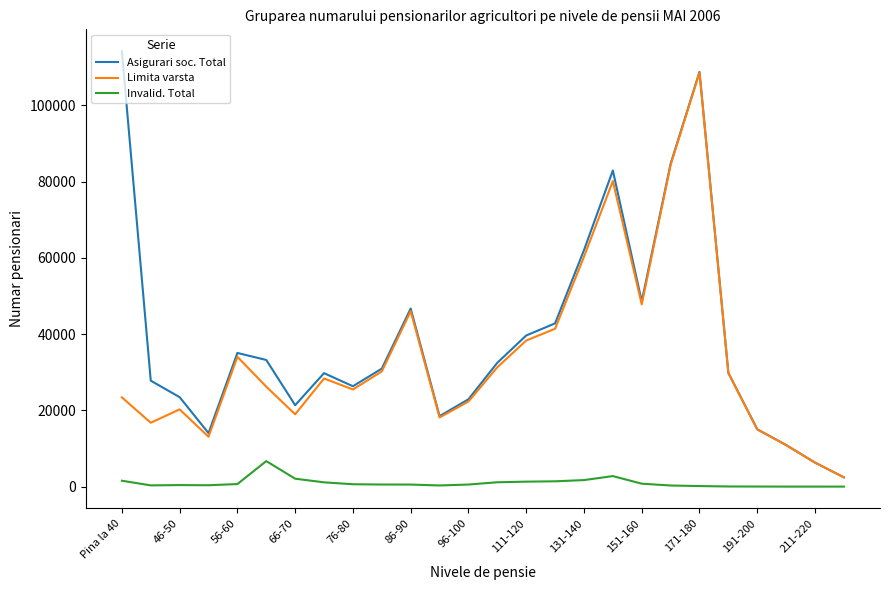

True or false: Asigurari soc. Total and Invalid. Total intersect in this chart.

False